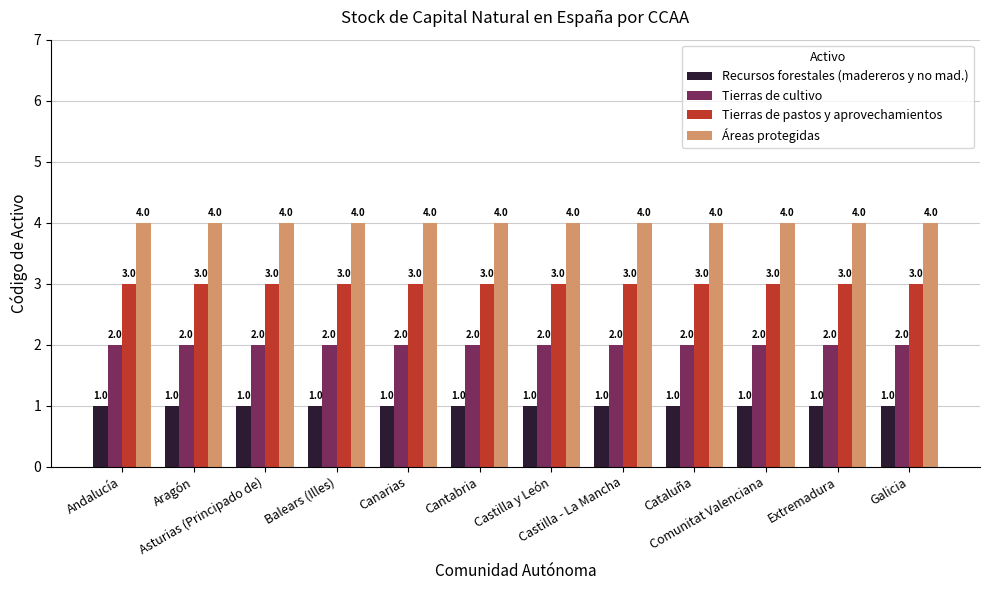

Reading right to left, transcribe all the data shown in this chart.

Recursos forestales (madereros y no mad.): Galicia=1	Extremadura=1	Comunitat Valenciana=1	Cataluña=1	Castilla - La Mancha=1	Castilla y León=1	Cantabria=1	Canarias=1	Balears (Illes)=1	Asturias (Principado de)=1	Aragón=1	Andalucía=1
Tierras de cultivo: Galicia=2	Extremadura=2	Comunitat Valenciana=2	Cataluña=2	Castilla - La Mancha=2	Castilla y León=2	Cantabria=2	Canarias=2	Balears (Illes)=2	Asturias (Principado de)=2	Aragón=2	Andalucía=2
Tierras de pastos y aprovechamientos: Galicia=3	Extremadura=3	Comunitat Valenciana=3	Cataluña=3	Castilla - La Mancha=3	Castilla y León=3	Cantabria=3	Canarias=3	Balears (Illes)=3	Asturias (Principado de)=3	Aragón=3	Andalucía=3
Áreas protegidas: Galicia=4	Extremadura=4	Comunitat Valenciana=4	Cataluña=4	Castilla - La Mancha=4	Castilla y León=4	Cantabria=4	Canarias=4	Balears (Illes)=4	Asturias (Principado de)=4	Aragón=4	Andalucía=4